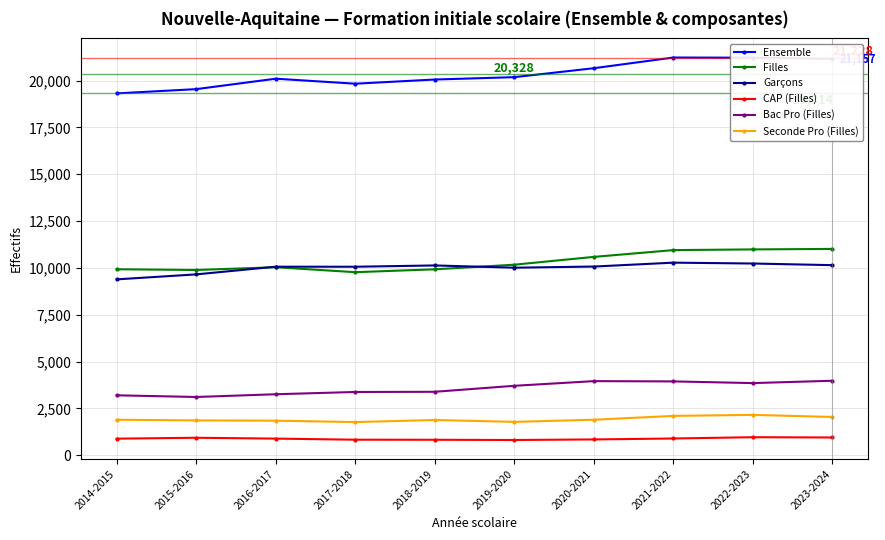

The CAP (Filles) series shows 825 at 2018-2019. True or false?

True